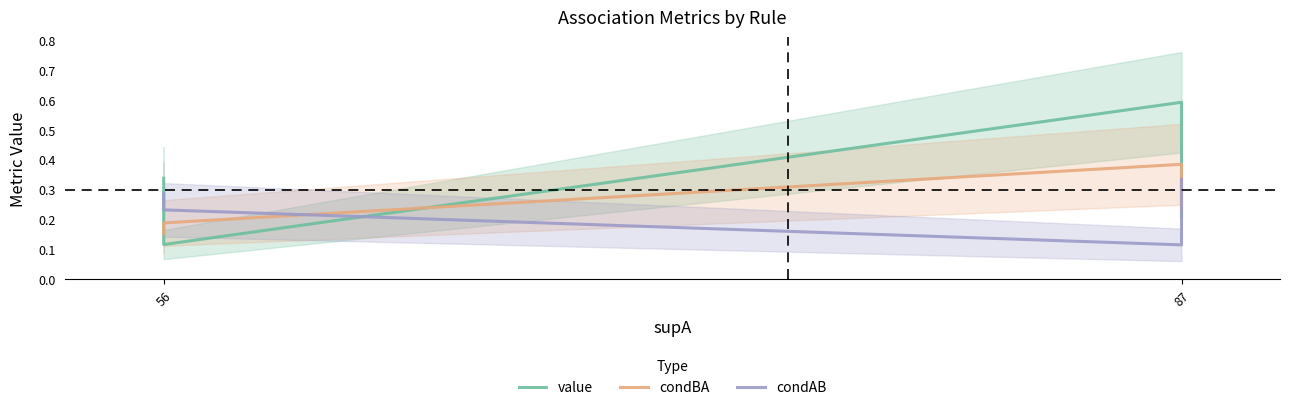

List the series in order of their overall mean, lowest first.

condAB, condBA, value